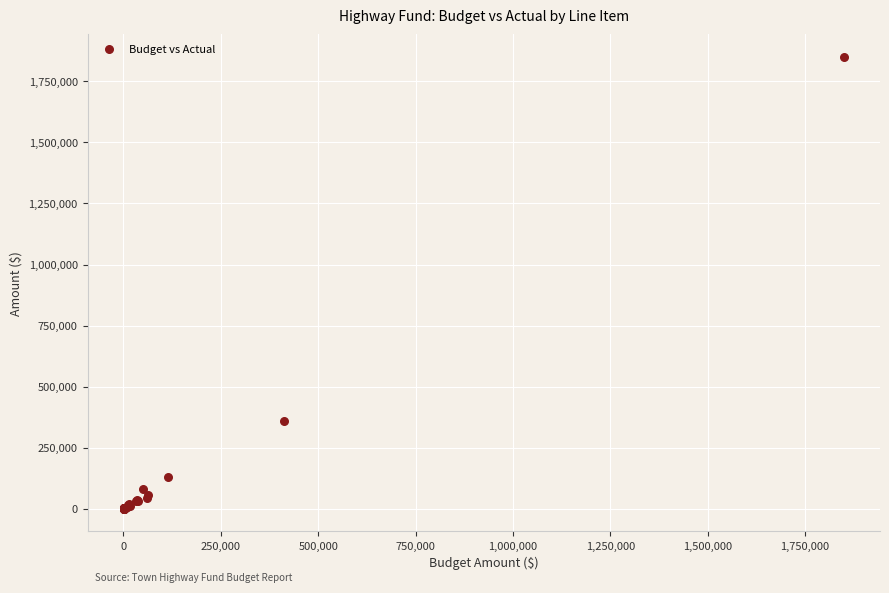

What Y value in the scatter plot is closest to 924972?

360277.2